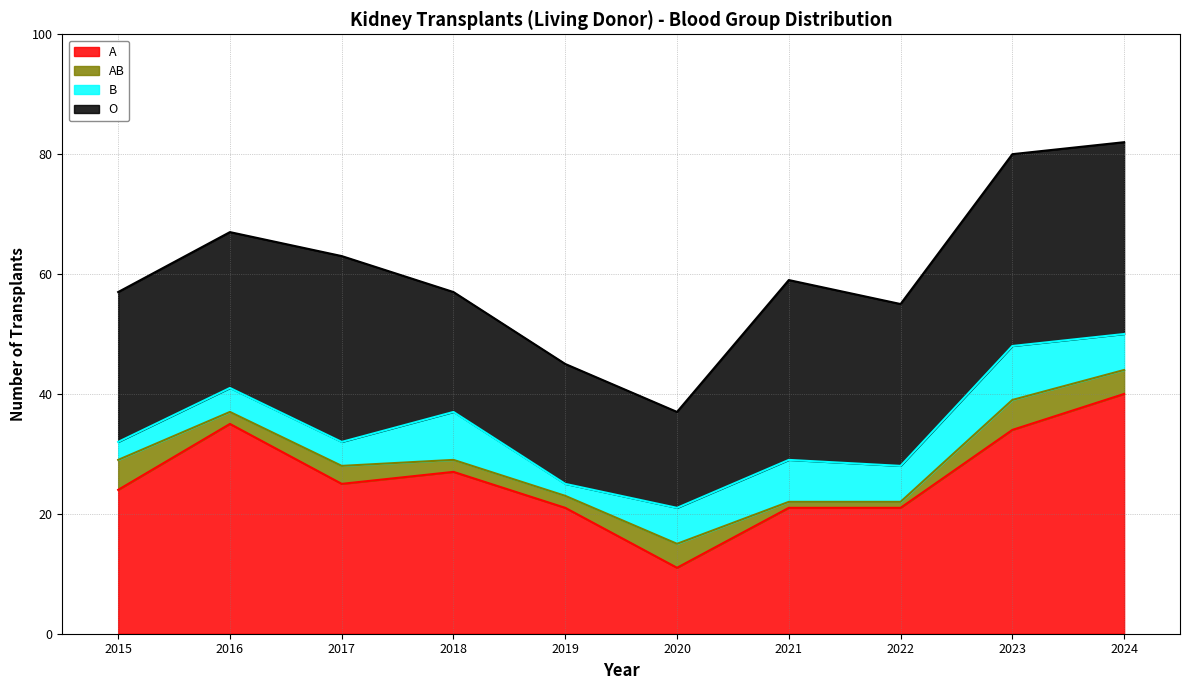

True or false: A and AB intersect in this chart.

False